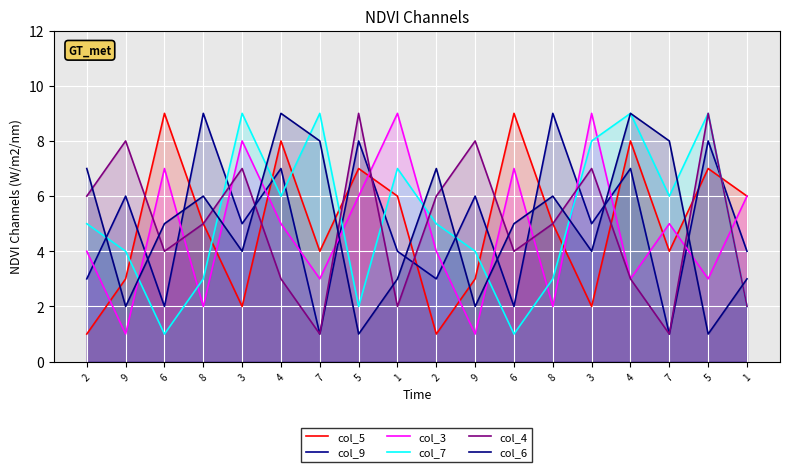

True or false: col_7 and col_6 intersect in this chart.

True